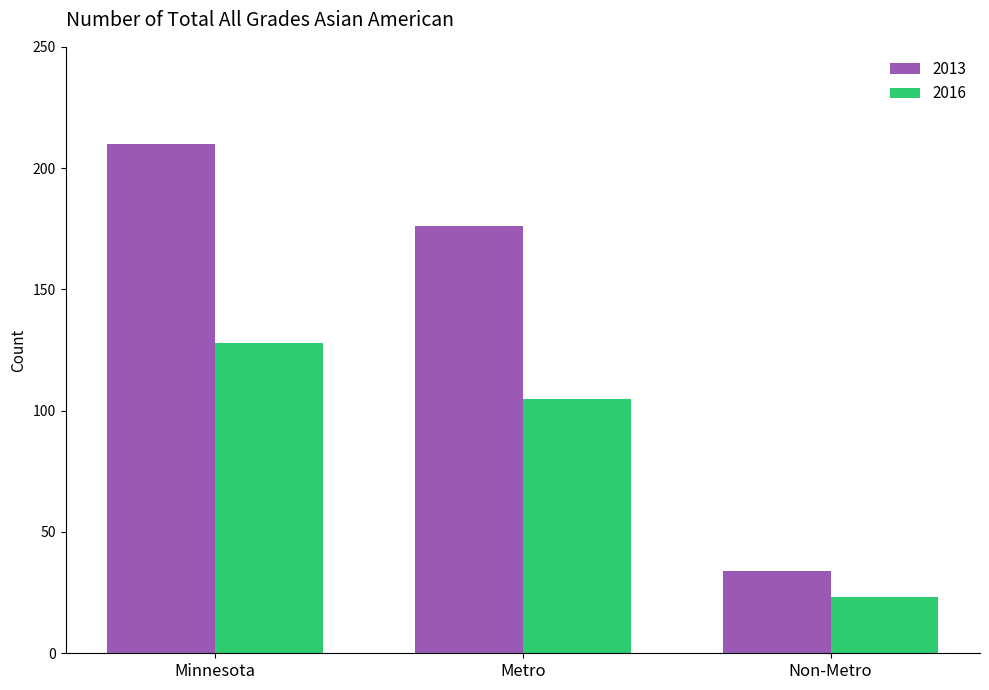

Reading left to right, extract all data points from this chart.

2013: 210	176	34
2016: 128	105	23